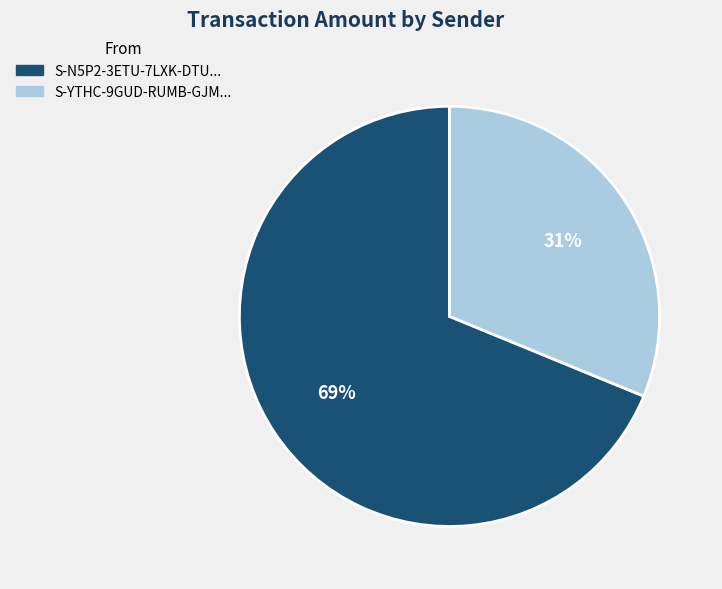

Count the number of slices in the pie.

2